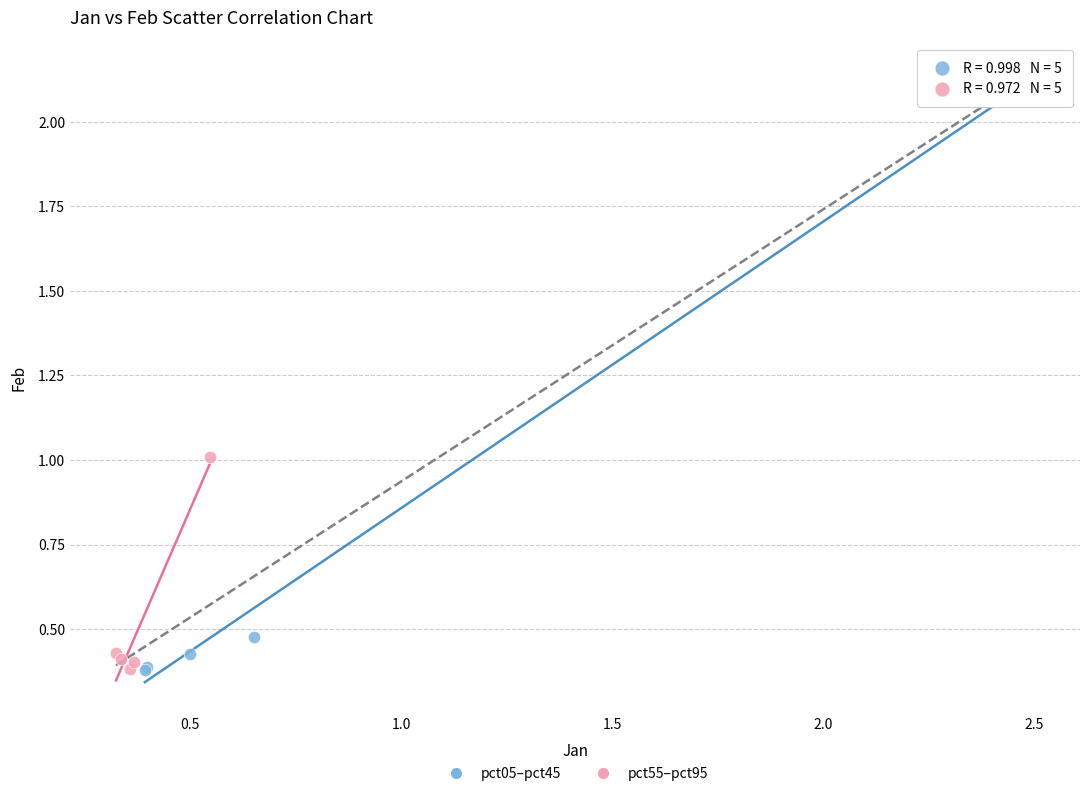

Which series reaches the maximum Y coordinate?

pct05–pct45